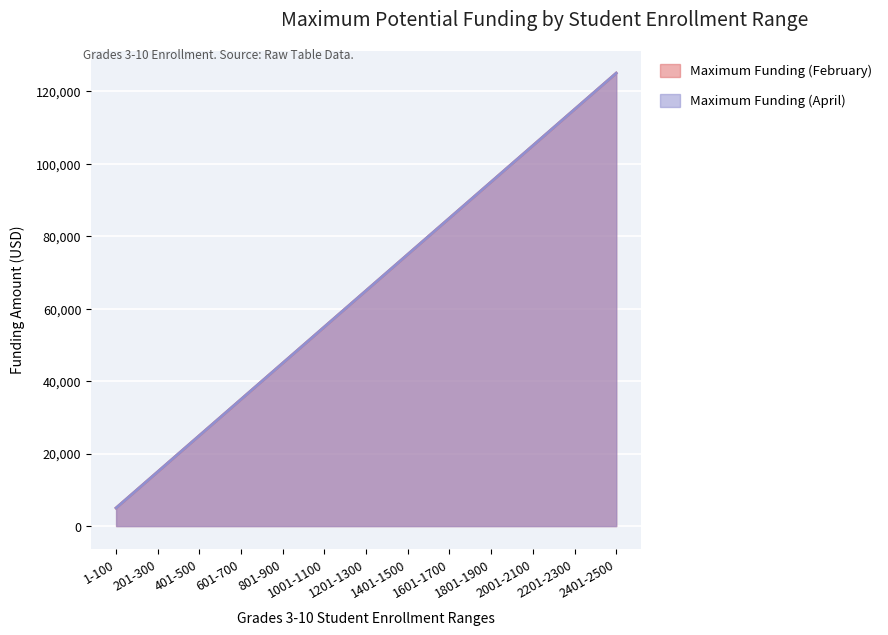

List the labels in order of Maximum Funding (April) value, largest first.

2401-2500, 2301-2400, 2201-2300, 2101-2200, 2001-2100, 1901-2000, 1801-1900, 1701-1800, 1601-1700, 1501-1600, 1401-1500, 1301-1400, 1201-1300, 1101-1200, 1001-1100, 901-1000, 801-900, 701-800, 601-700, 501-600, 401-500, 301-400, 201-300, 101-200, 1-100